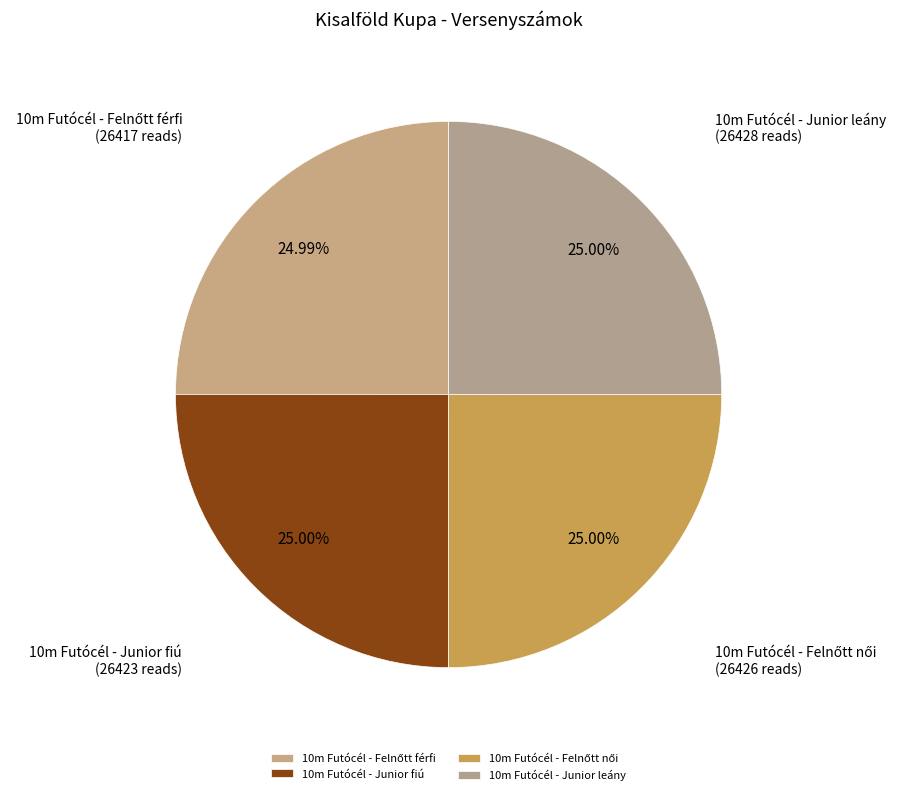

Is 10m Futócél - Junior leány the majority of the pie?

No